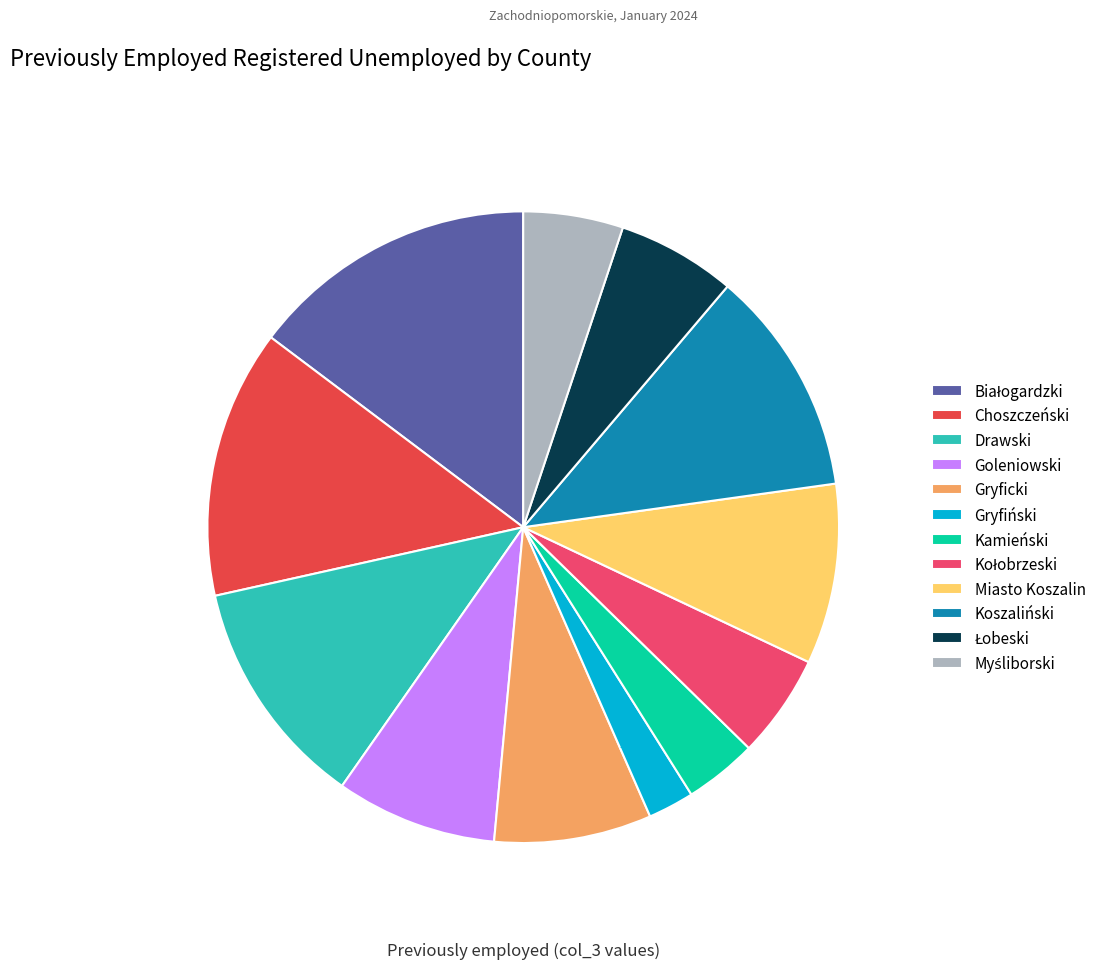

How much of the chart is everything except Drawski?

88.2%